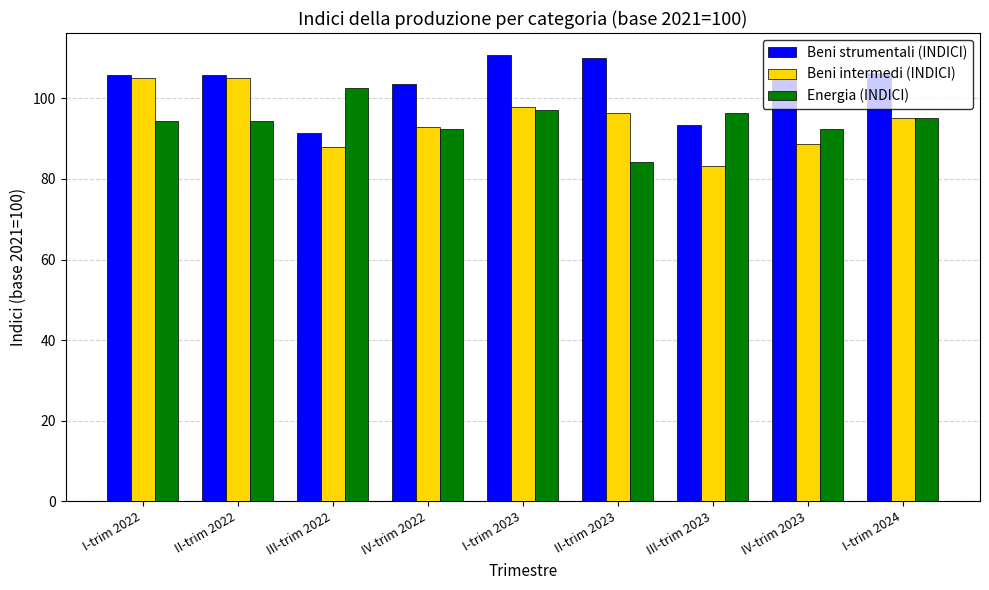

At how many categories does at least one series exceed 90?

9